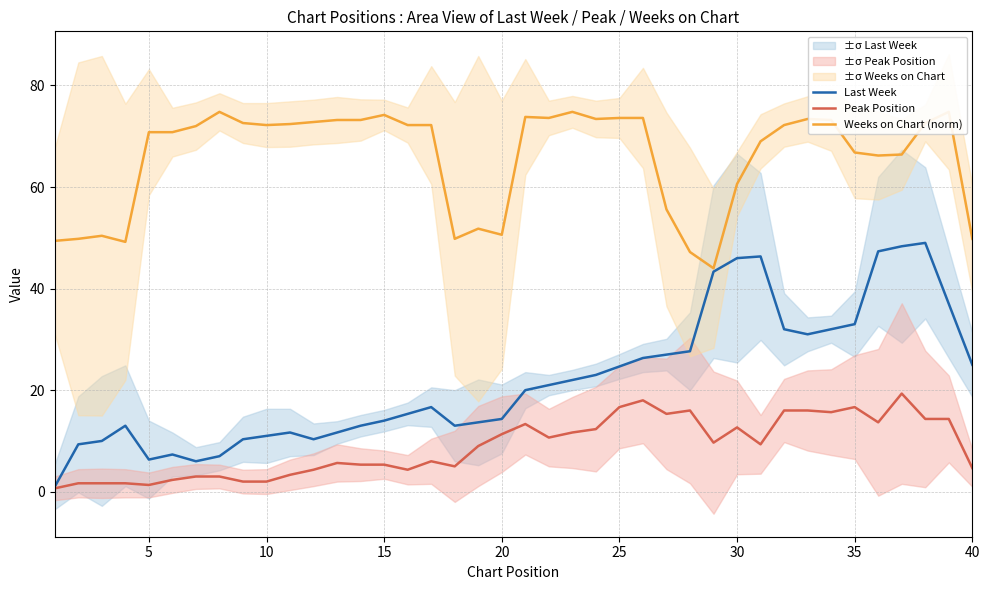

In Weeks on Chart (norm), how many points are lower than both neighbors (excluding endpoints)?

8